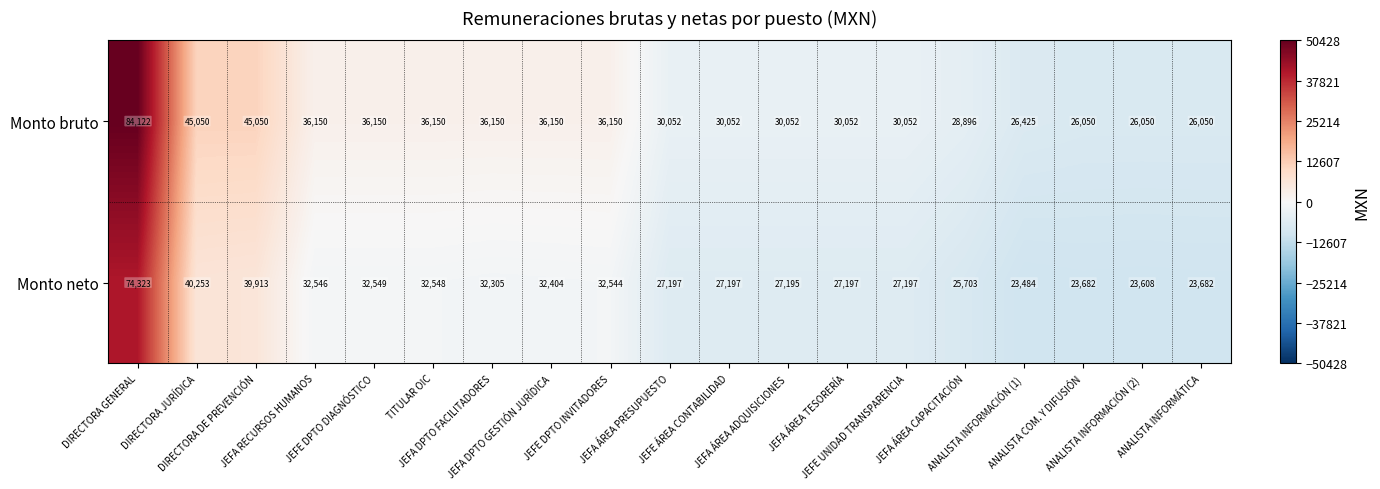

What is the spread (max minus min) of values at JEFA DPTO GESTIÓN JURÍDICA?

3746